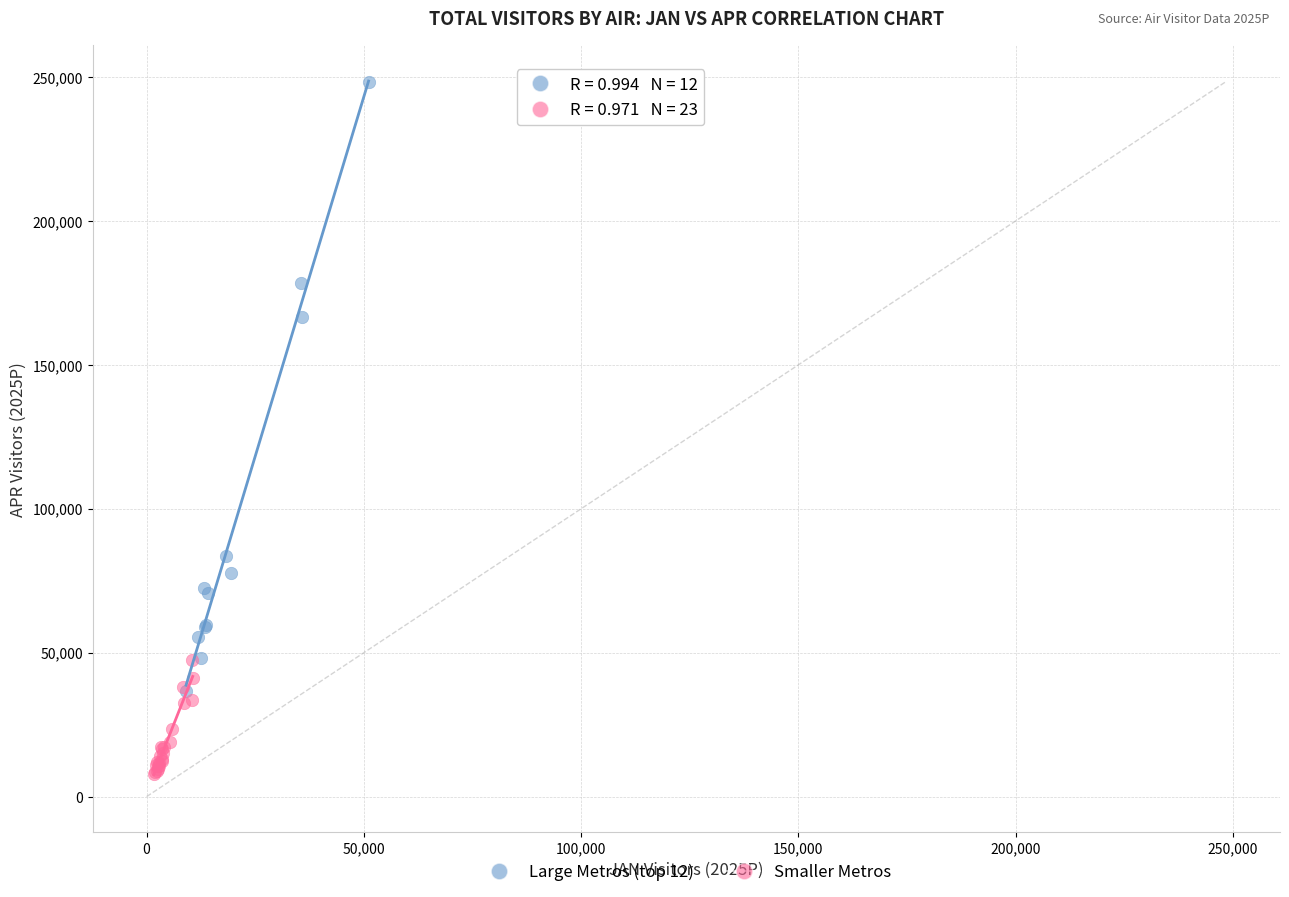

Which series has the widest spread of Y values?

Large Metros (top 12)